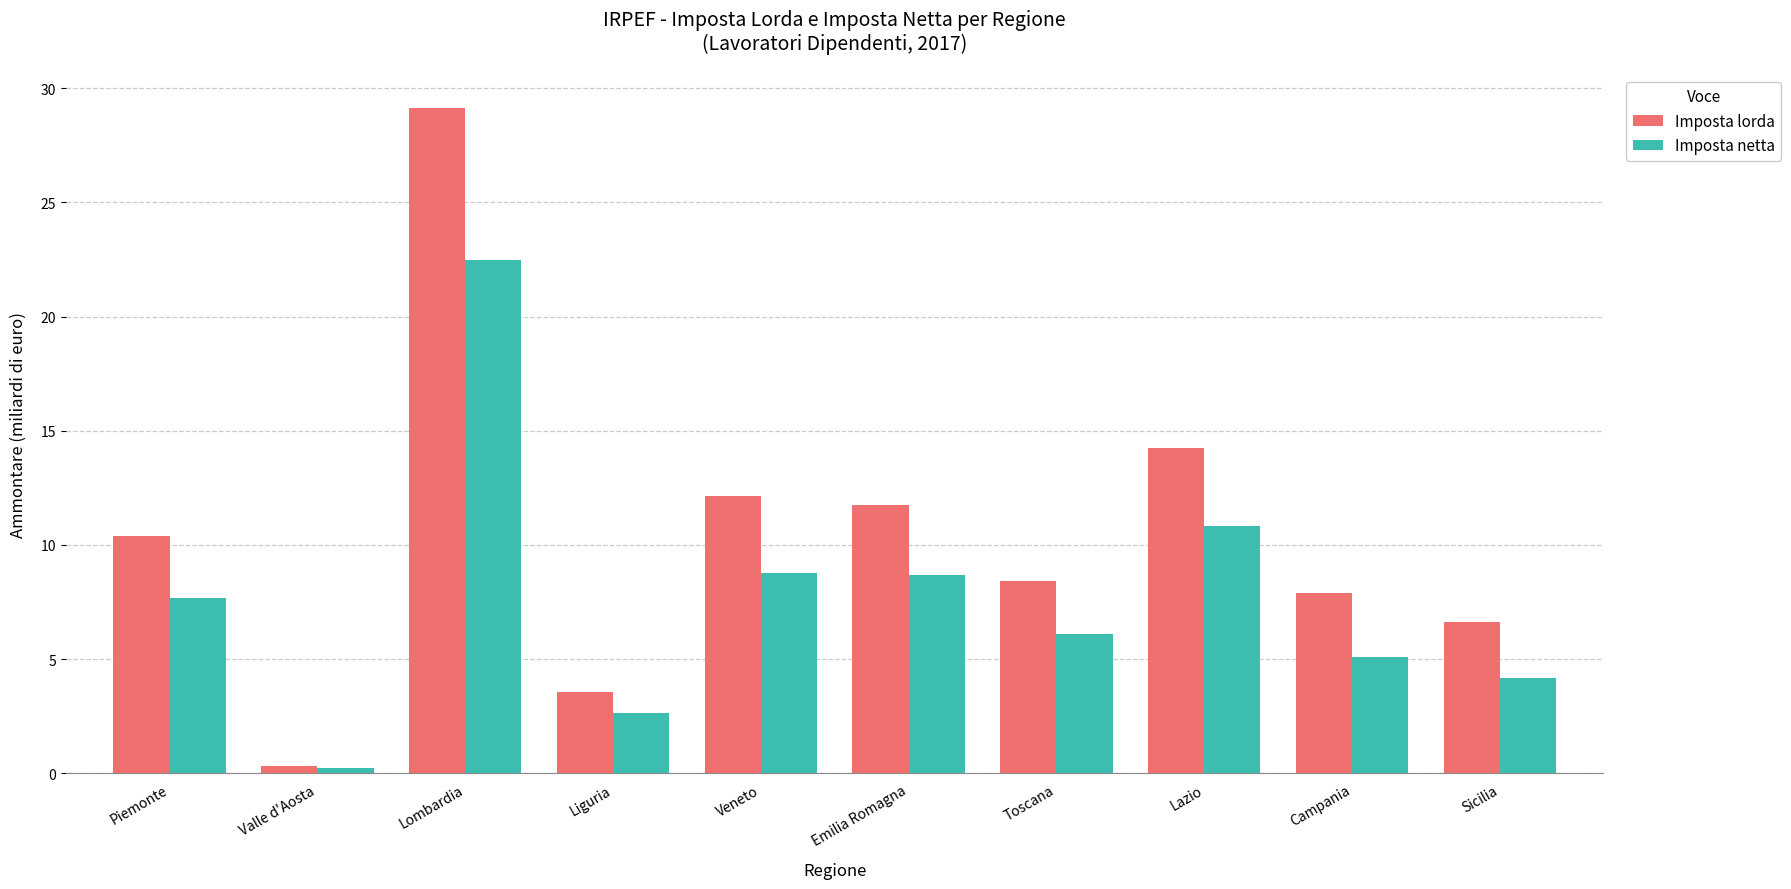

What is the difference between the maximum and minimum values in the Imposta netta series?

22.3